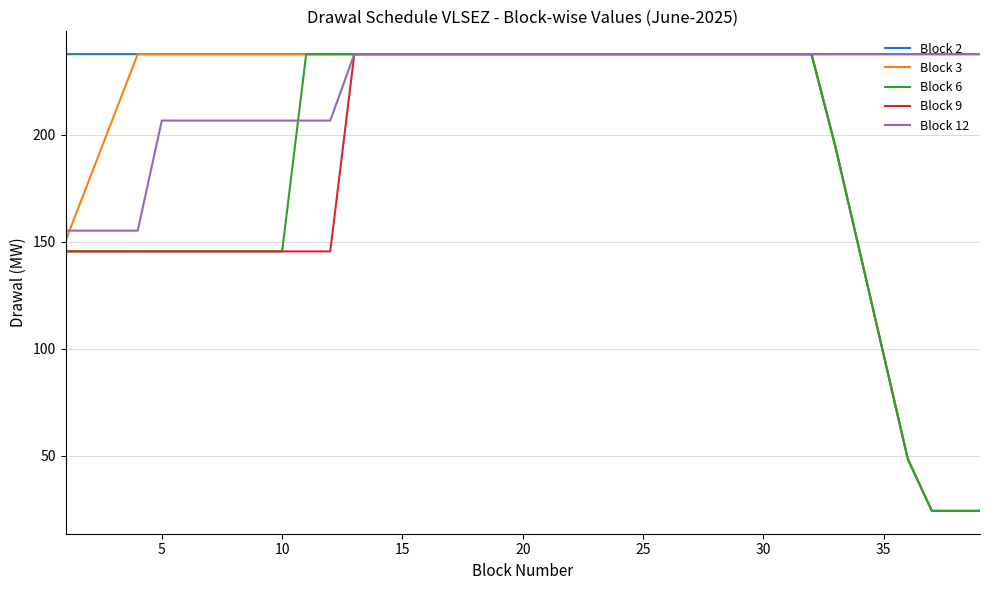

What is the sum of all Block 12 values?

8690.2